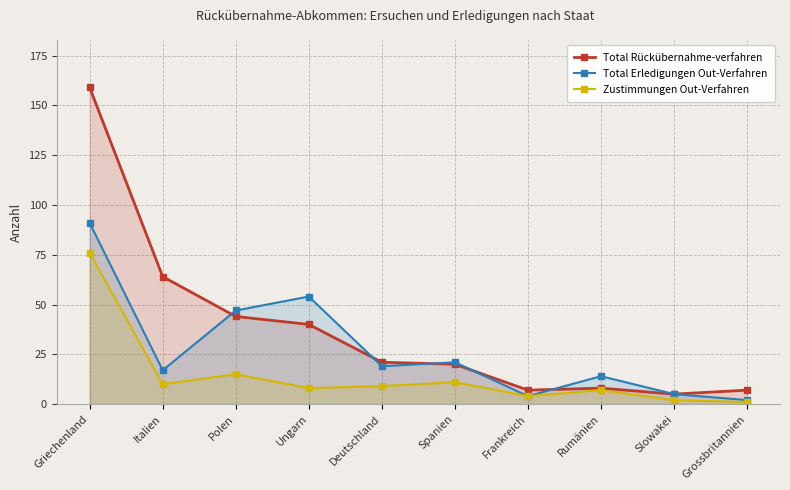

Where does the Total Erledigungen Out-Verfahren series first go above 19?

Griechenland